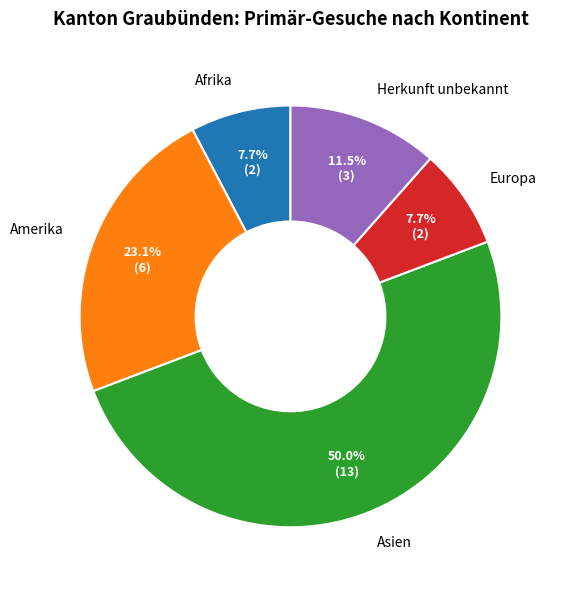

Does Afrika represent more than half of the total?

No